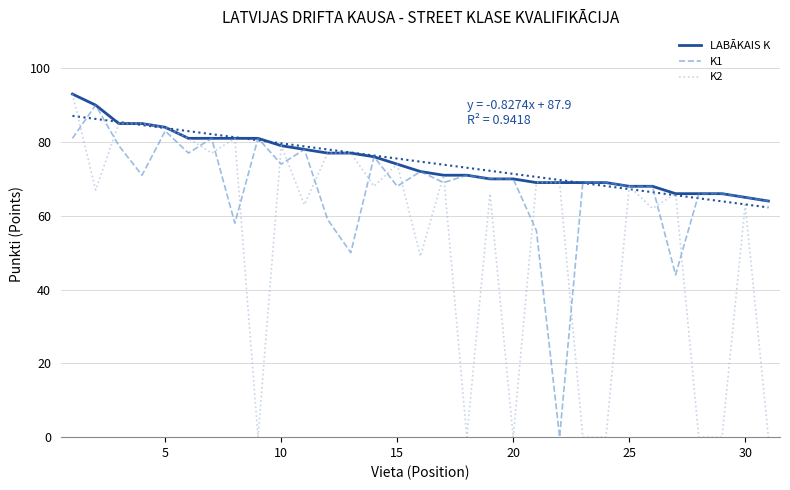

Is it true that K2 equals 123 at 15?

False